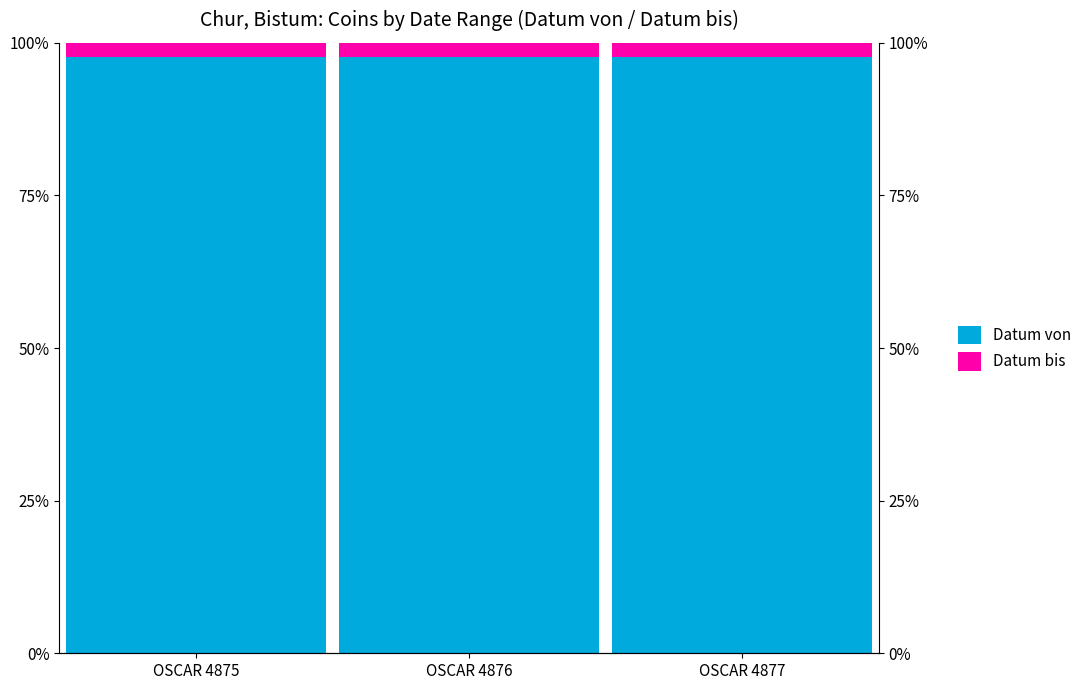

Which series has the largest range (max minus min)?

Datum von